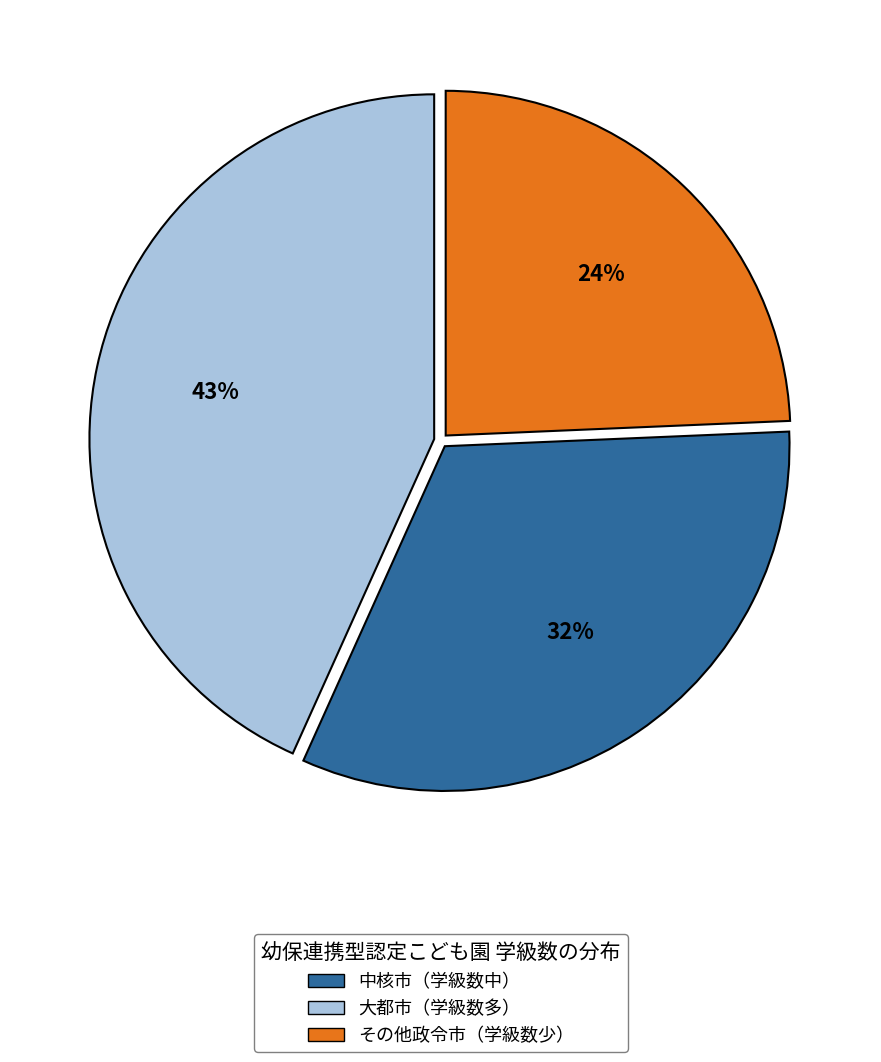

Is there any slice that represents more than half of the pie?

No